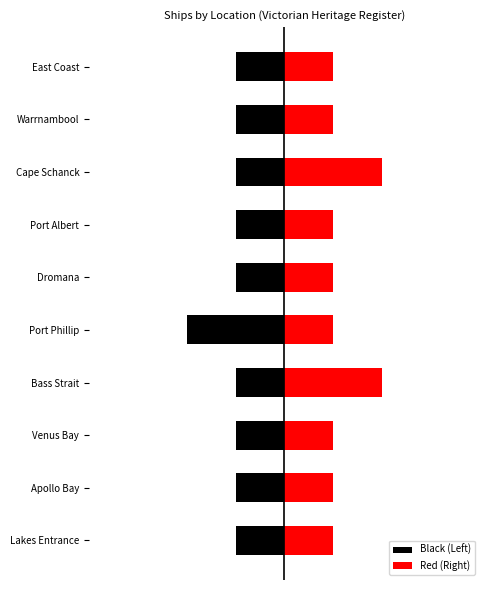

Rank the series at East Coast from highest to lowest value.

Red (Right), Black (Left)